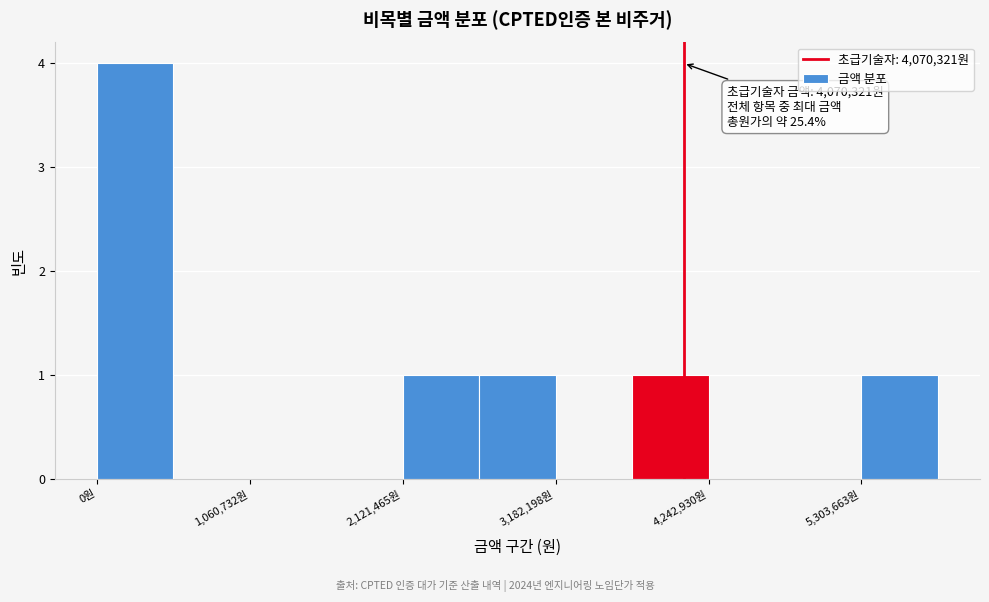

Around what value on the x-axis is the tallest bar? Give the approximate position of its centre, as read against the axis.

200000